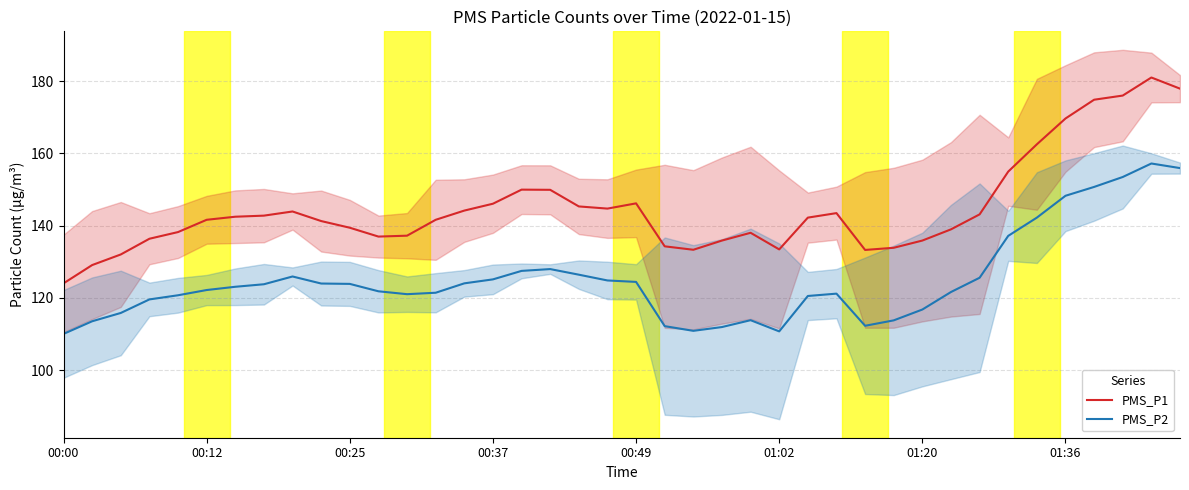

Is it true that PMS_P2 equals 123.8 at 00:25?

True